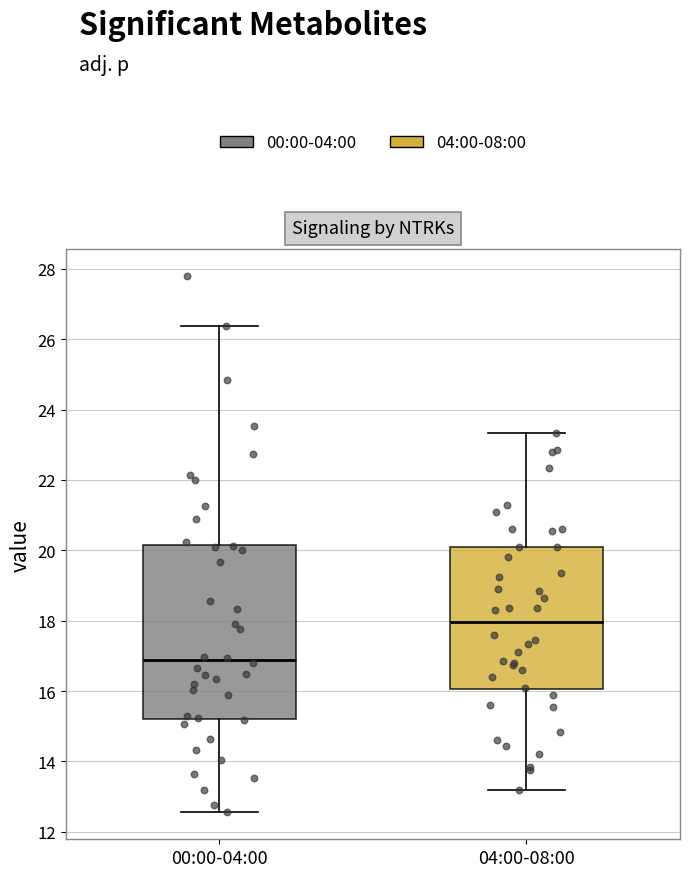

Where is the upper edge of the box for 04:00-08:00 on the y-axis? The values are not printed on the chart, so give them approximately, as read against the axis.

20.2